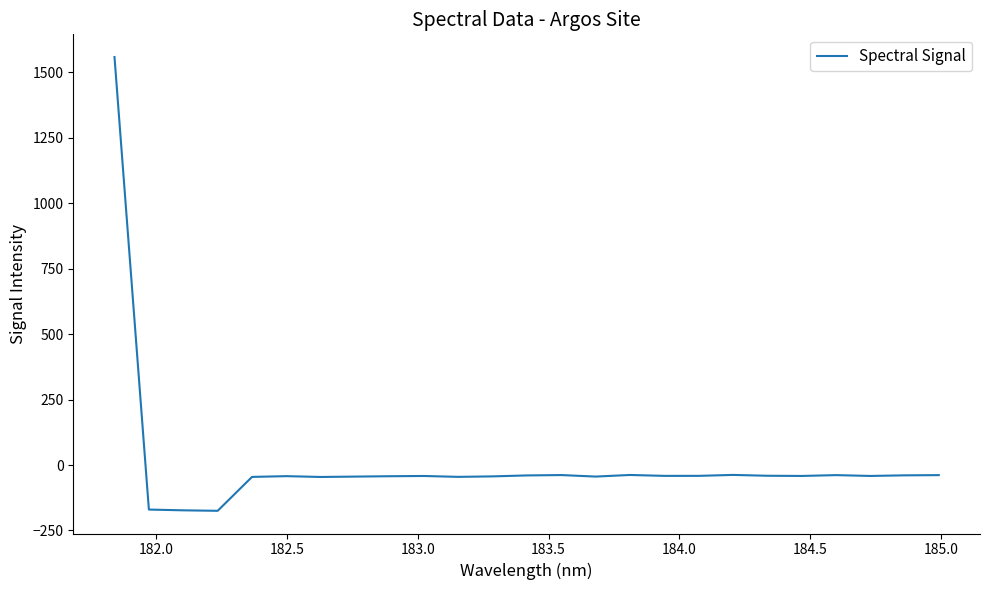

What is the difference between the maximum and minimum values?

1733.7